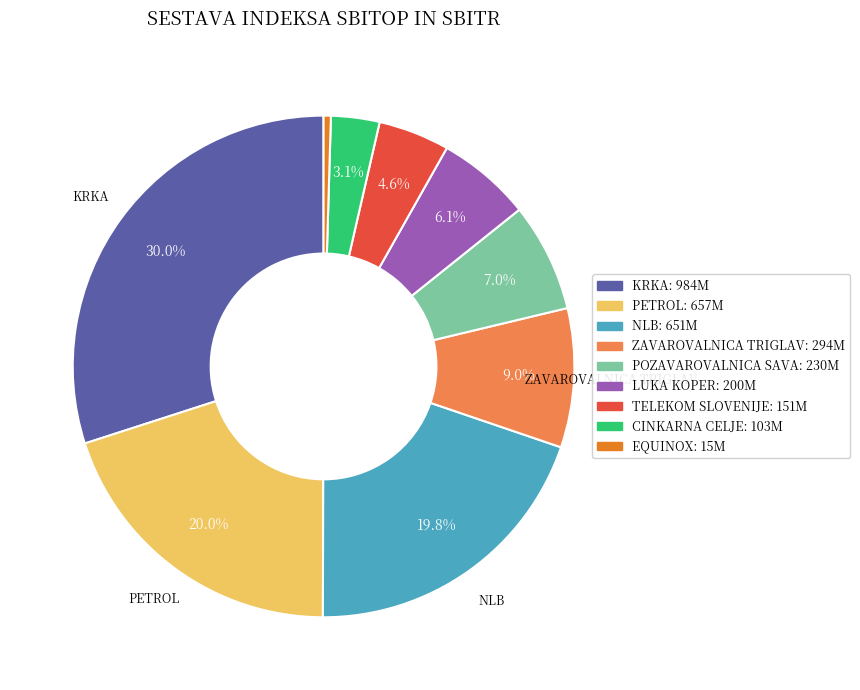

Is there a majority slice in this chart?

No